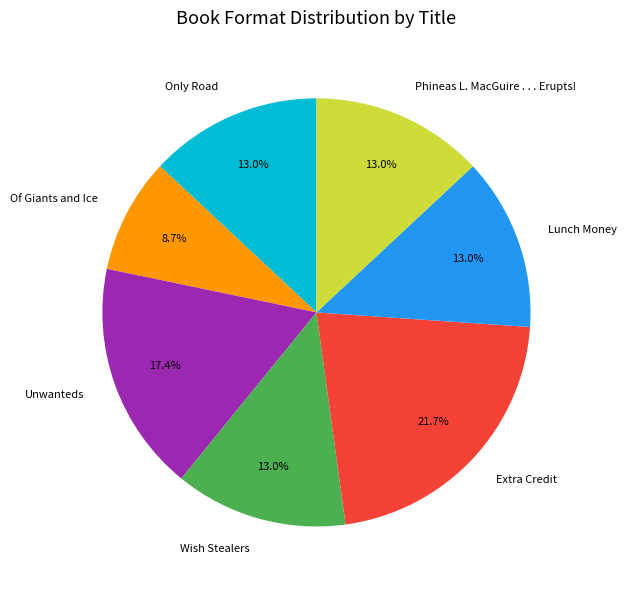

What percentage do Only Road and Lunch Money together represent?

26.1%